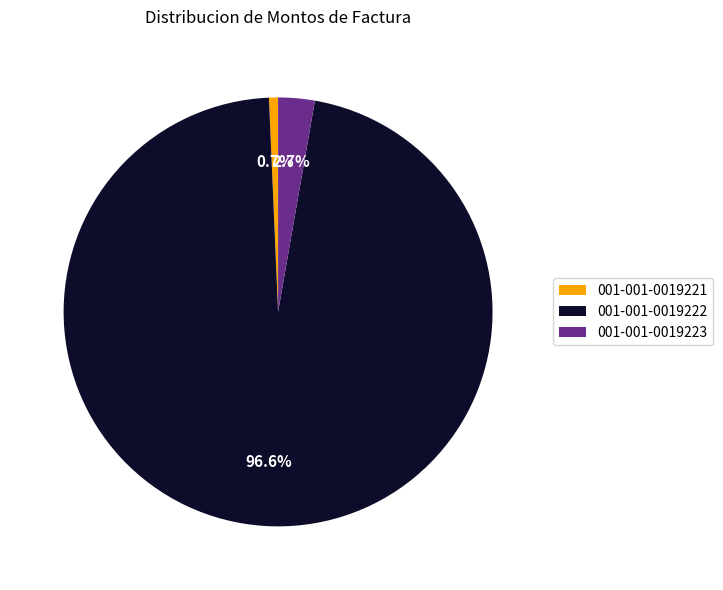

Do 001-001-0019223 and 001-001-0019222 together represent more than half of the pie?

Yes